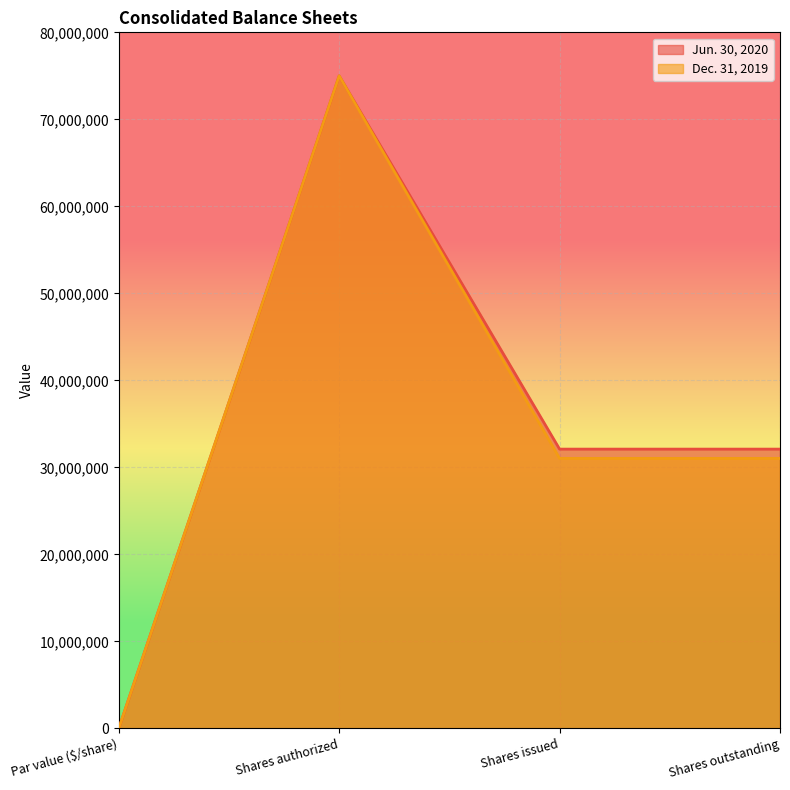

Reading right to left, what are all the values shown in this chart?

Jun. 30, 2020: Shares outstanding=32101108	Shares issued=32101108	Shares authorized=75000000	Par value ($/share)=1
Dec. 31, 2019: Shares outstanding=31034315	Shares issued=31034315	Shares authorized=75000000	Par value ($/share)=1